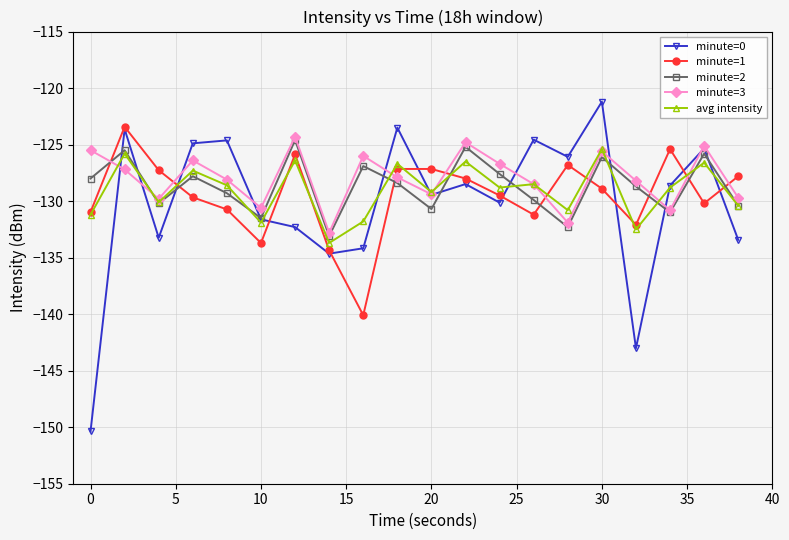

How many series are shown in this chart?

5